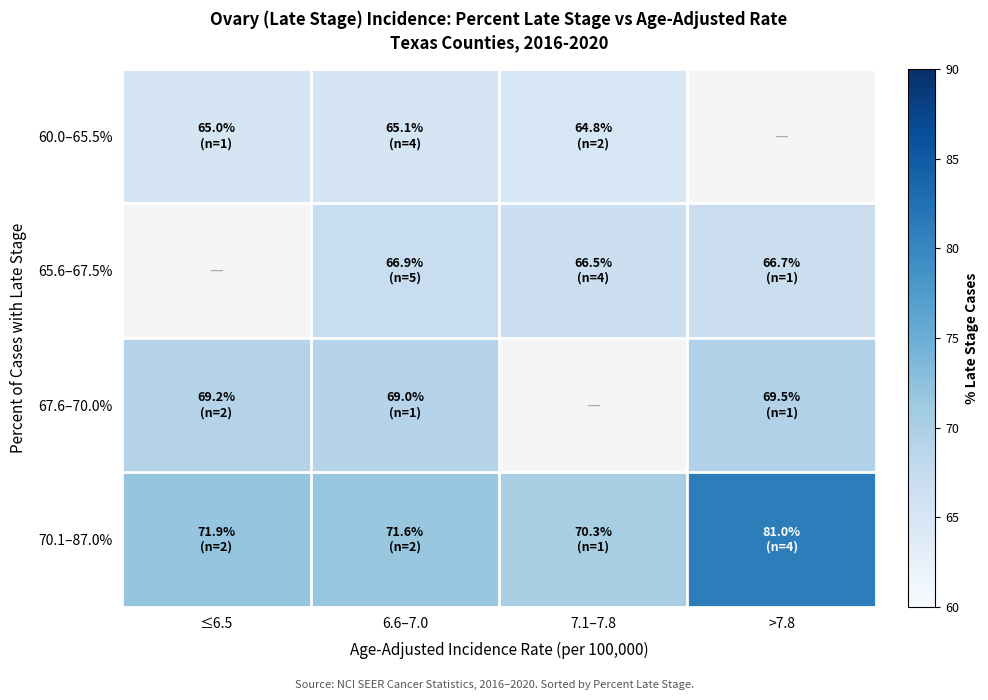

Which category has the highest value in the 60.0–65.5% series?

6.6–7.0